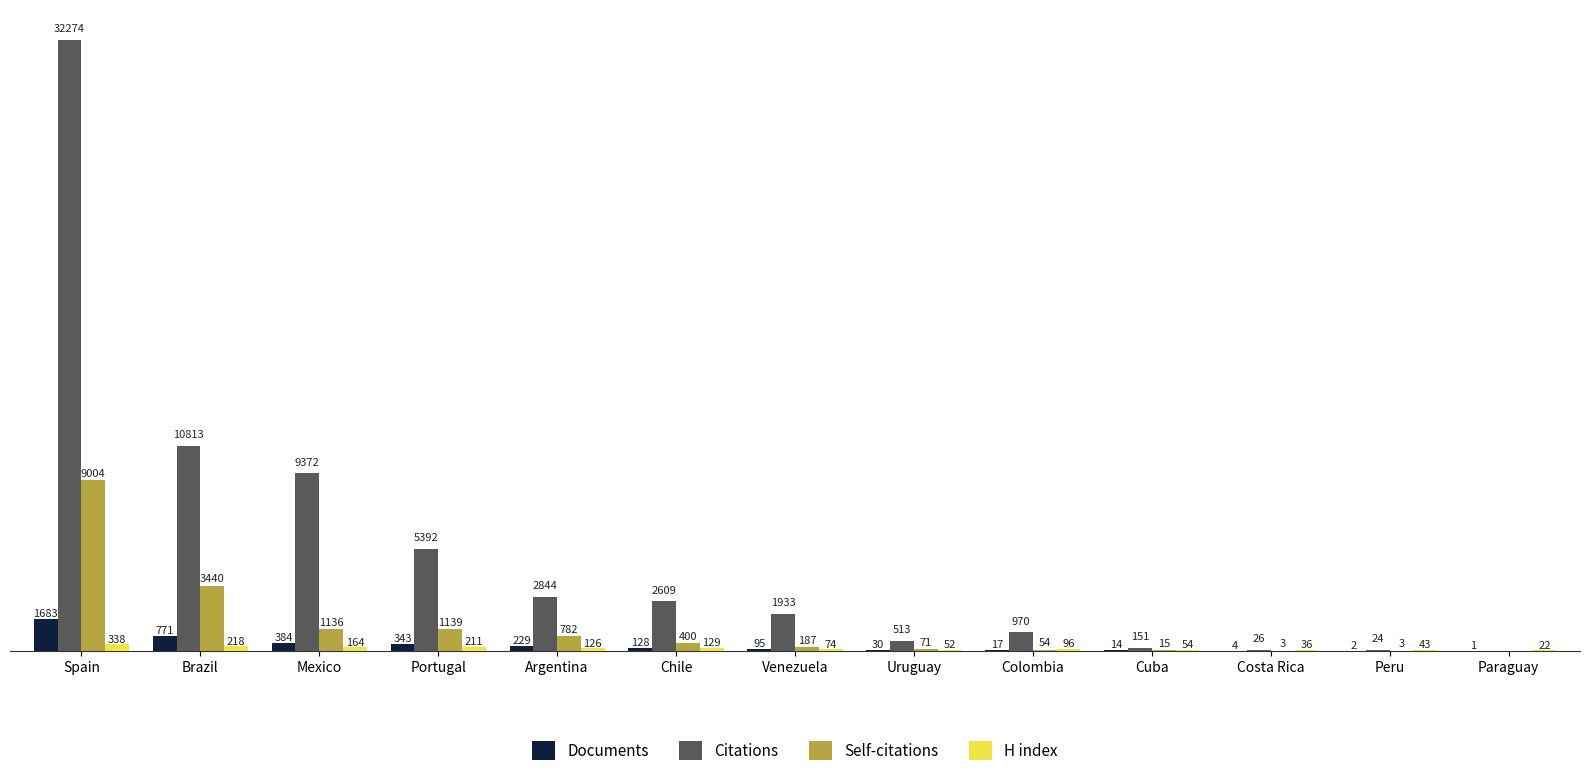

Which series has the largest total across all categories?

Citations